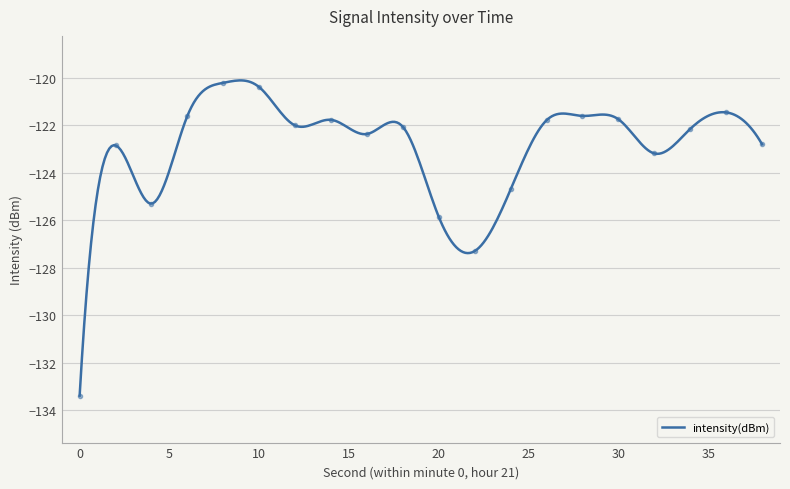

How many data points are above -122?

8